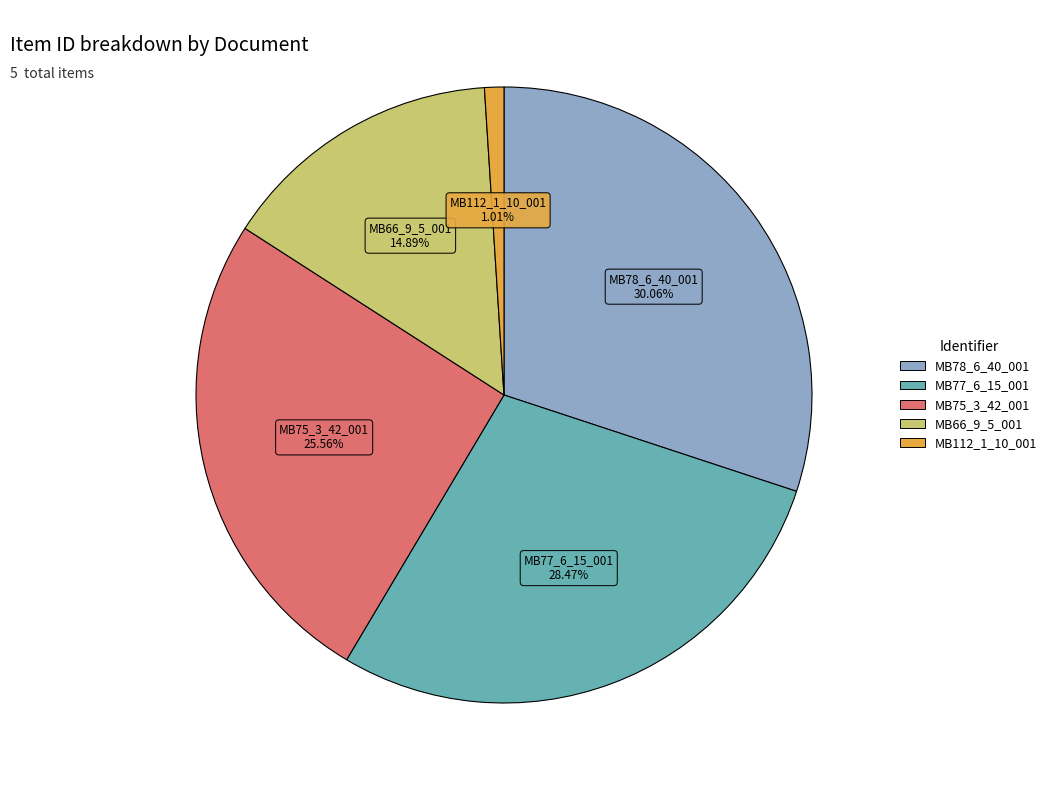

Combined, what portion of the pie is MB75_3_42_001 and MB112_1_10_001?

26.6%